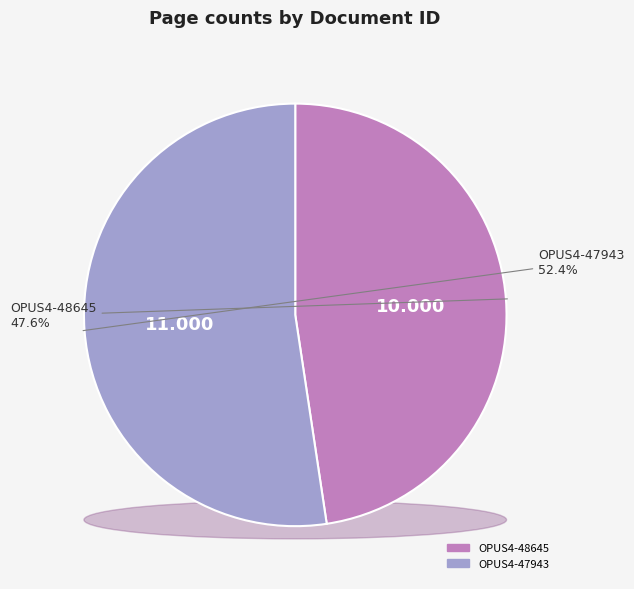

What is the change in value from OPUS4-48645 to OPUS4-47943?

+1